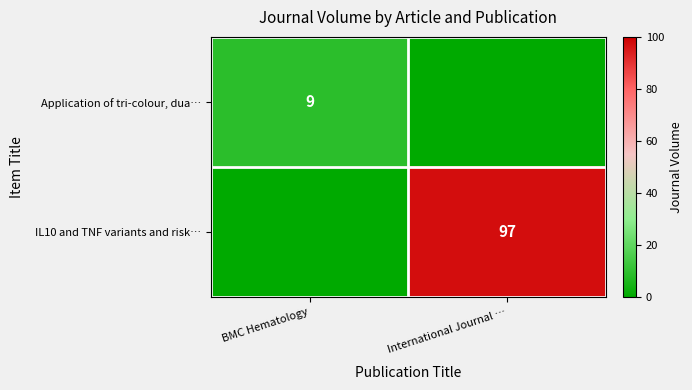

The value of Application of tri-colour, dua… at BMC Hematology is 9. True or false?

True